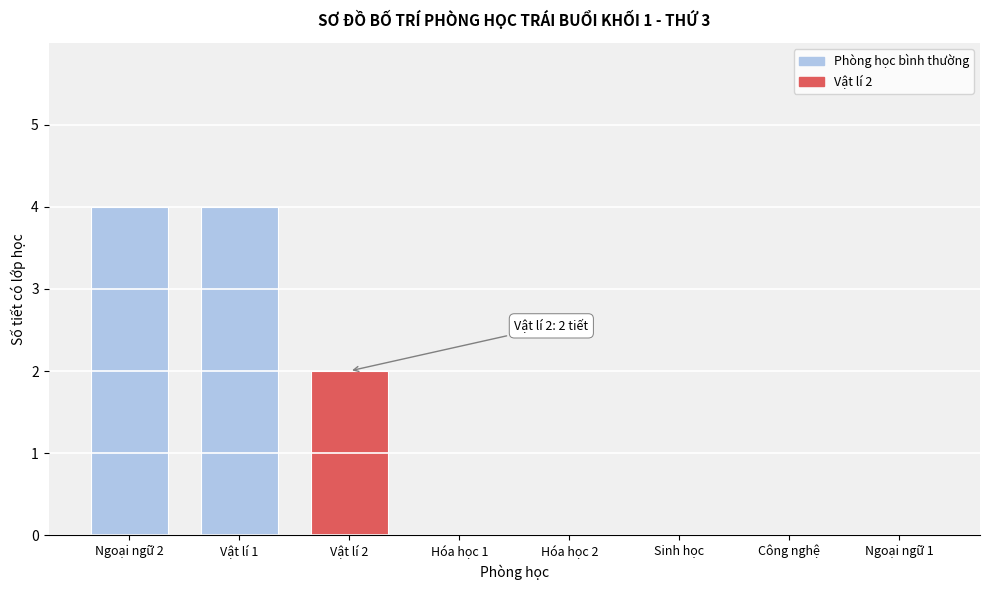

Reading right to left, extract all data points from this chart.

Ngoại ngữ 1=0	Công nghệ=0	Sinh học=0	Hóa học 2=0	Hóa học 1=0	Vật lí 2=2	Vật lí 1=4	Ngoại ngữ 2=4